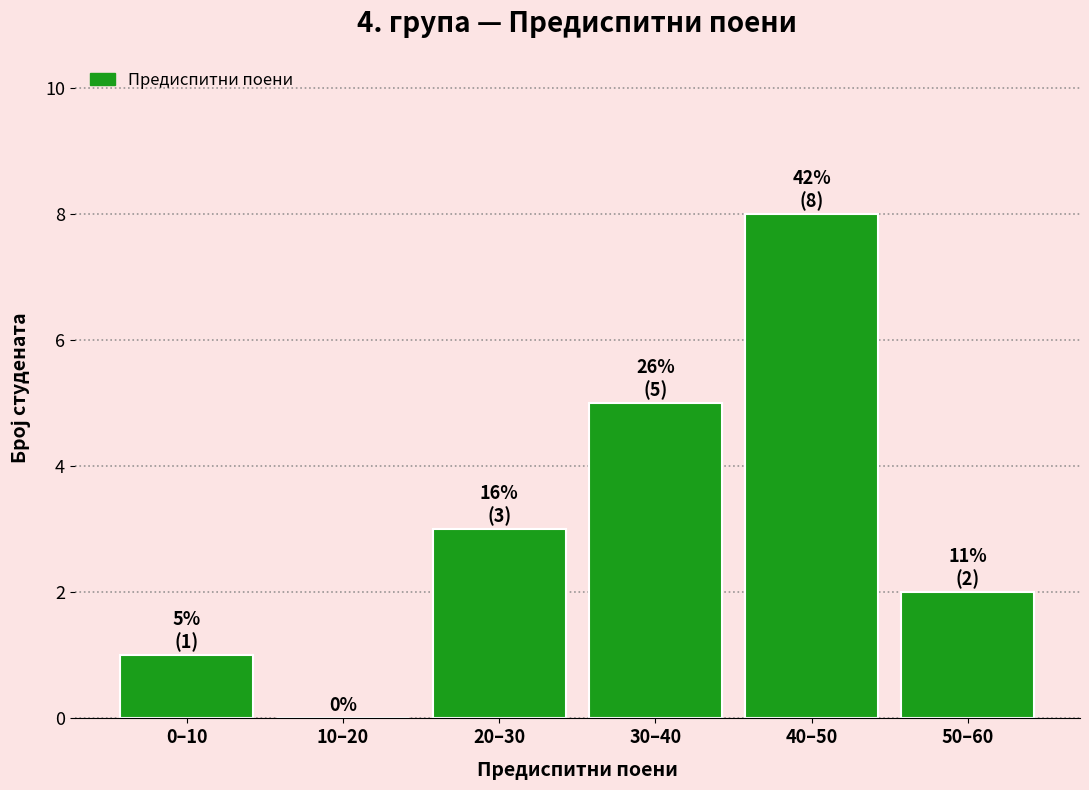

Reading left to right, list all the values displayed in this chart.

0–10=1	10–20=0	20–30=3	30–40=5	40–50=8	50–60=2